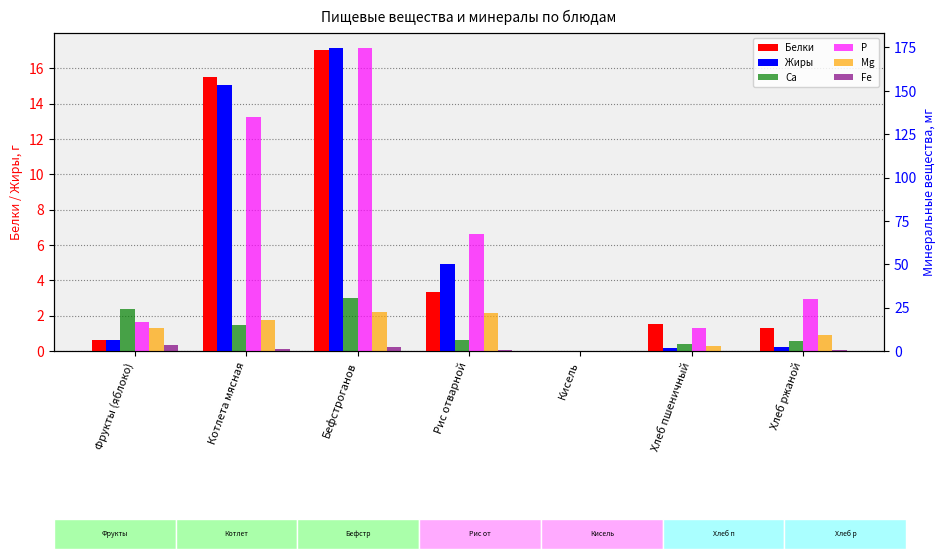

Reading left to right, what are all the values shown in this chart?

Белки: 0.6	15.5	17.0	3.3	0.0	1.5	1.3
Жиры: 0.6	15.1	17.1	4.9	0.0	0.2	0.2
Ca: 24.0	14.7	30.8	6.3	0.2	4.0	5.8
P: 16.5	135.1	174.6	67.3	0.0	13.0	30.0
Mg: 13.5	18.0	22.6	21.8	0.0	2.8	9.4
Fe: 3.3	1.4	2.4	0.5	0.0	0.2	0.8